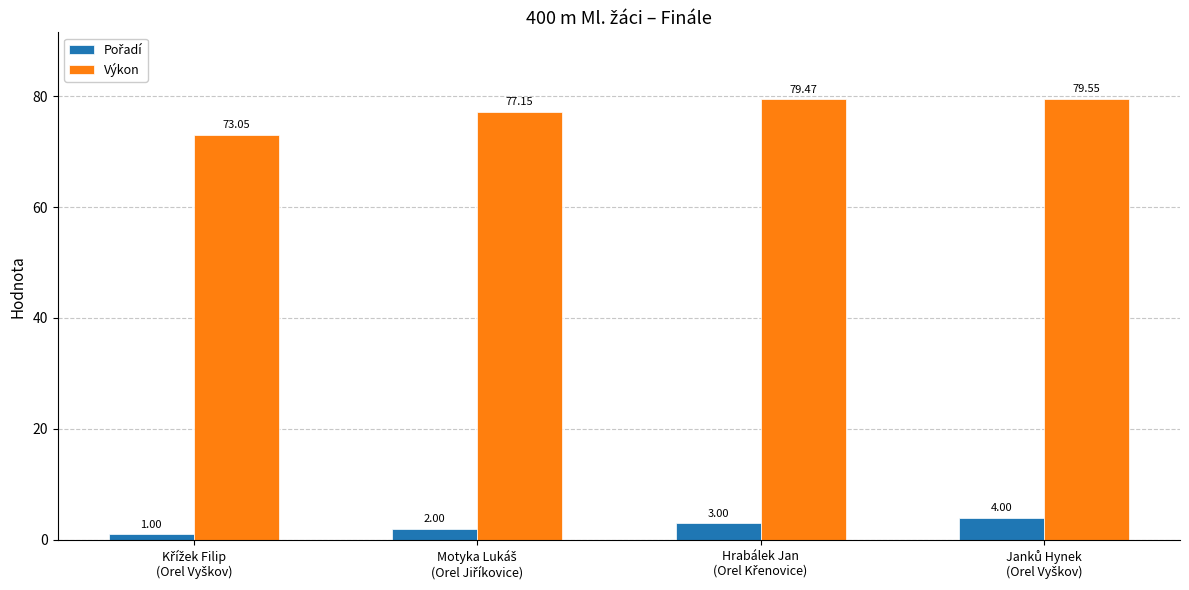

What is the difference between the maximum and minimum values in the Výkon series?

6.5